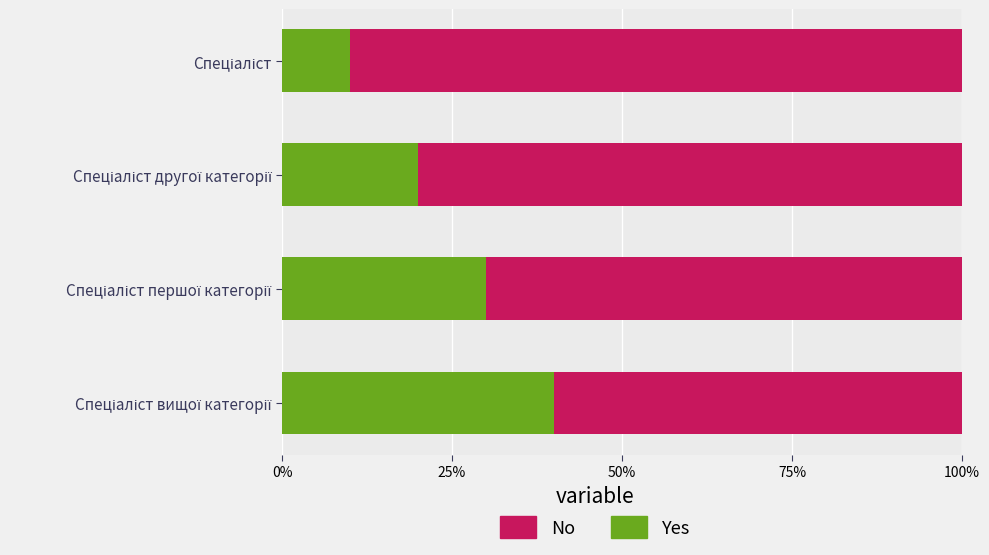

Count the No values in the range 0 to 1.

4